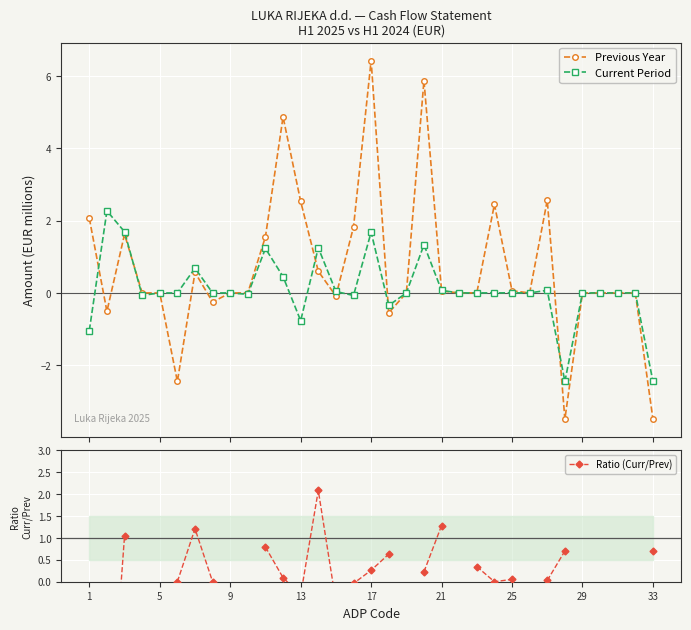

How many negative values does the Previous Year series have?

7